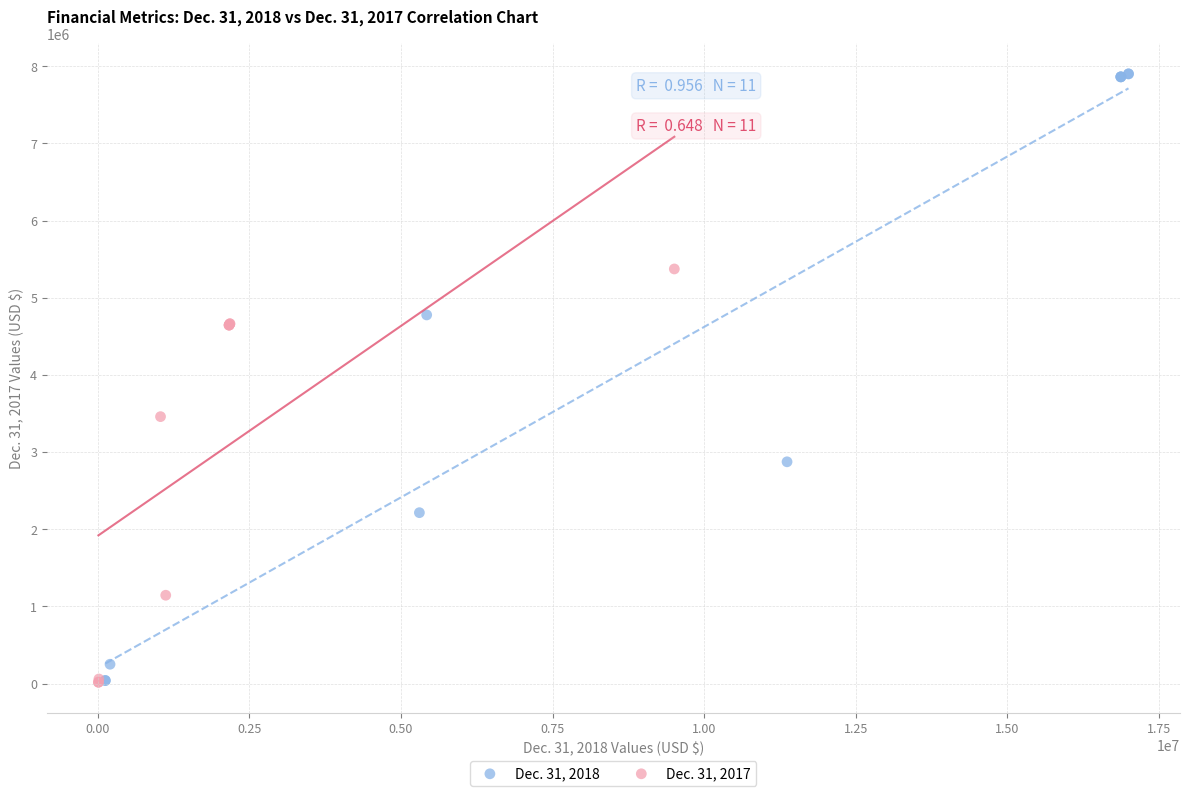

Which series contains the highest Y value?

Dec. 31, 2018